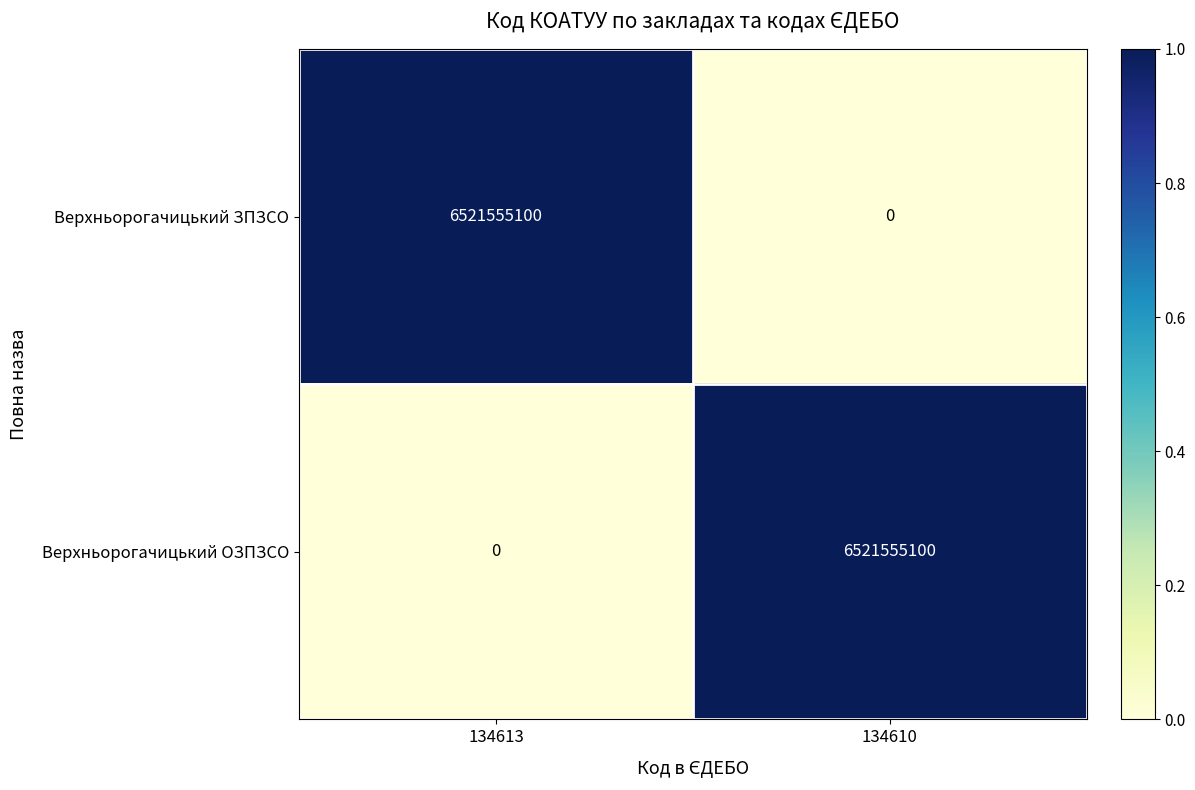

What is the difference between the highest and lowest values at 134613?

6521555100